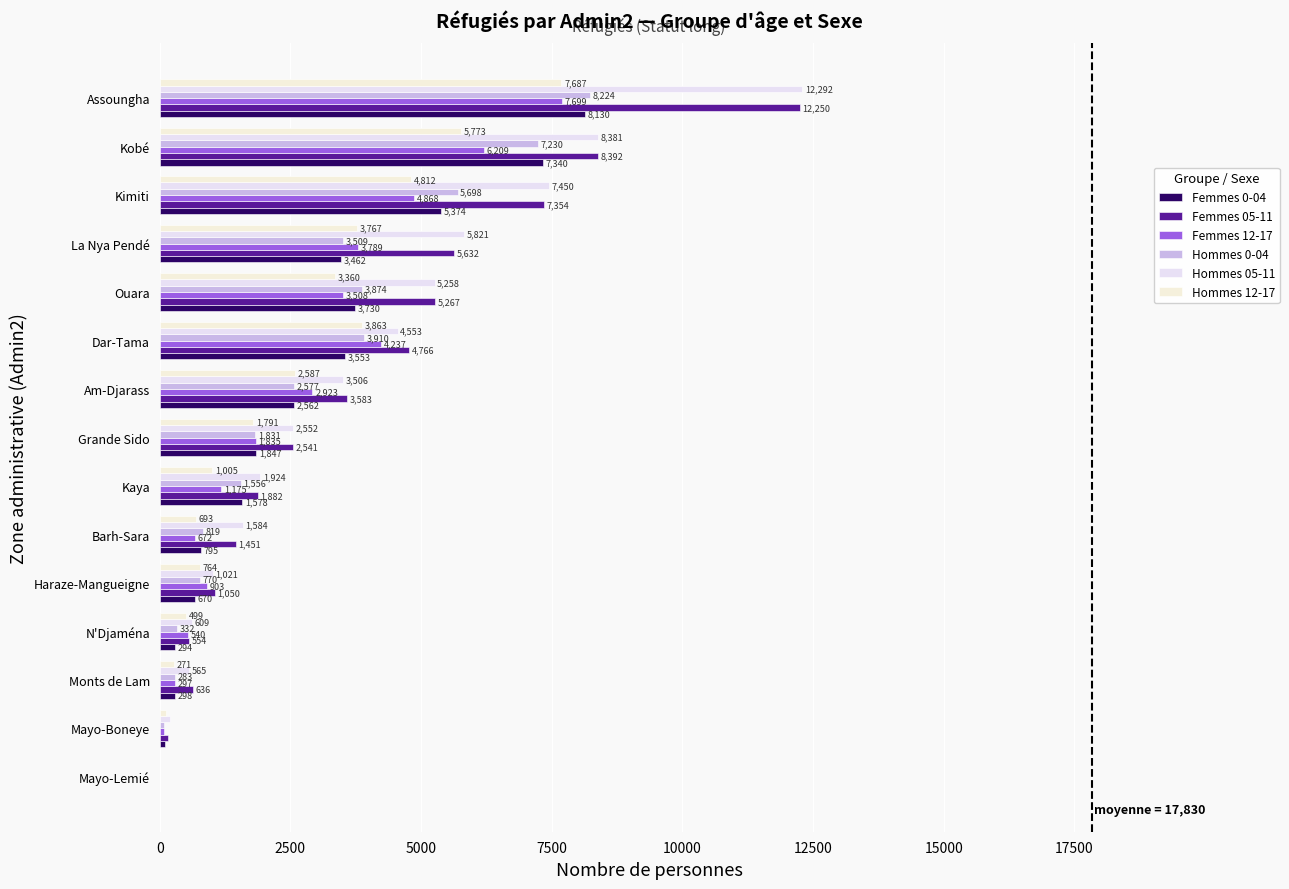

List the series in order of their peak value, highest first.

Hommes 05-11, Femmes 05-11, Hommes 0-04, Femmes 0-04, Femmes 12-17, Hommes 12-17